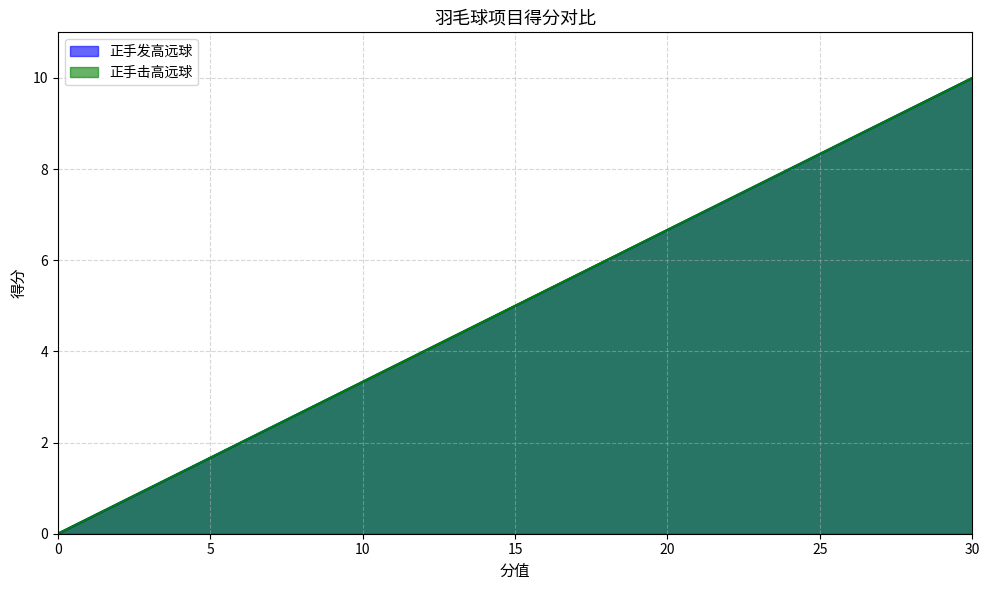

Where is 正手发高远球 nearest to the value 5?

15